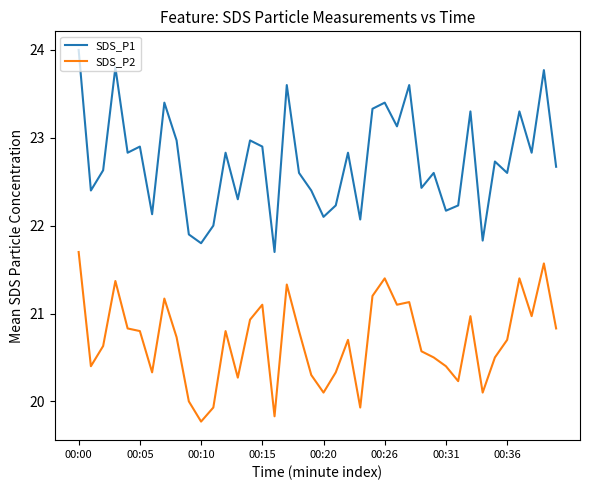

Reading right to left, list all the values displayed in this chart.

SDS_P1: 22.7	23.8	22.8	23.3	22.6	22.7	21.8	23.3	22.2	22.2	22.6	22.4	23.6	23.1	23.4	23.3	22.1	22.8	22.2	22.1	22.4	22.6	23.6	21.7	22.9	23.0	22.3	22.8	22.0	21.8	21.9	23.0	23.4	22.1	22.9	22.8	23.8	22.6	22.4	24.0
SDS_P2: 20.8	21.6	21.0	21.4	20.7	20.5	20.1	21.0	20.2	20.4	20.5	20.6	21.1	21.1	21.4	21.2	19.9	20.7	20.3	20.1	20.3	20.8	21.3	19.8	21.1	20.9	20.3	20.8	19.9	19.8	20.0	20.7	21.2	20.3	20.8	20.8	21.4	20.6	20.4	21.7